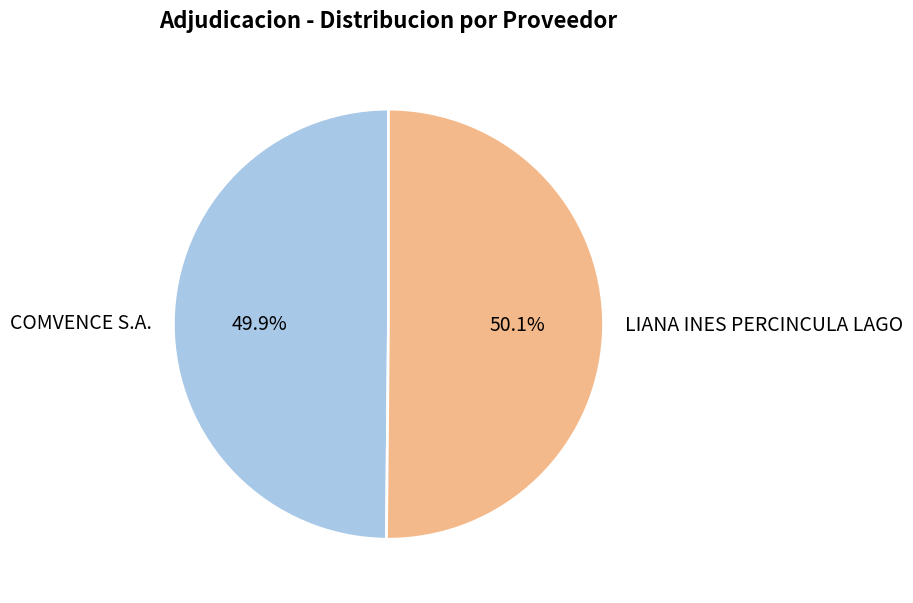

Is there any slice that represents more than half of the pie?

Yes